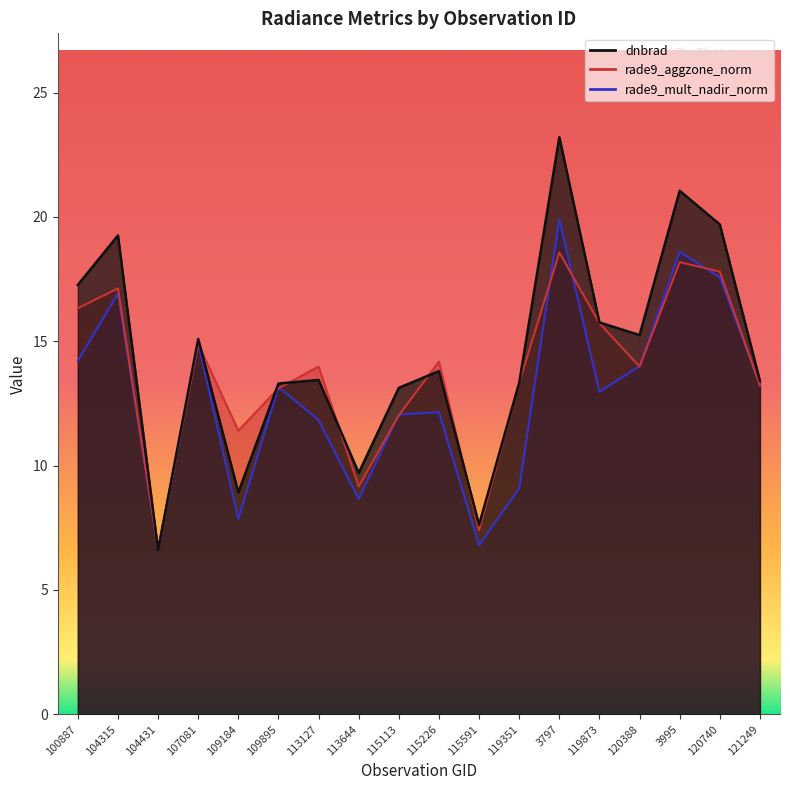

How many series are shown in this chart?

3